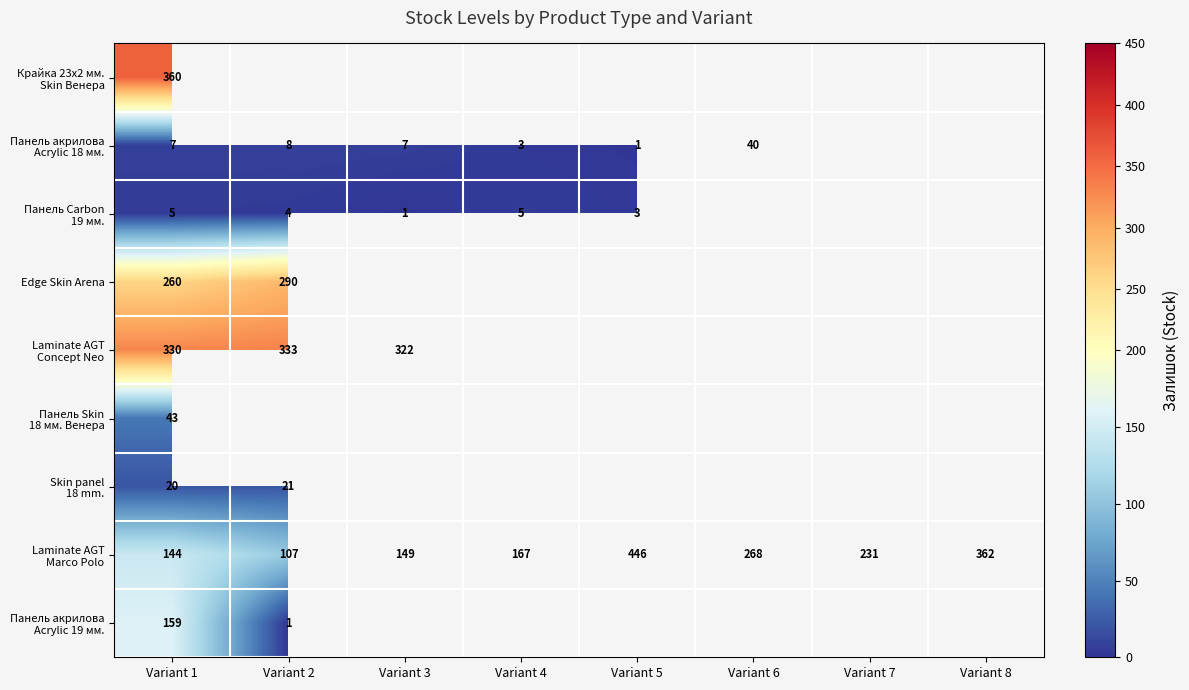

What is the total value across all series at Variant 1?

1328